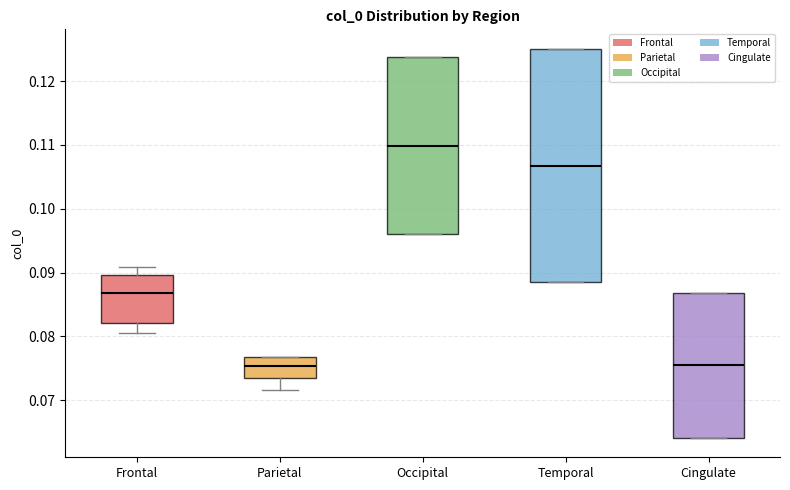

Reading left to right, read every box against the y-axis: the position of its median line, the range the box covers, and the ends of its whiskers. The values are not printed on the chart, so give them approximately, as read against the axis.

Frontal: median 0.087, box 0.082 to 0.090, whiskers 0.081 to 0.091
Parietal: median 0.075, box 0.073 to 0.077, whiskers 0.072 to 0.077
Occipital: median 0.110, box 0.096 to 0.124, whiskers 0.096 to 0.124
Temporal: median 0.107, box 0.088 to 0.125, whiskers 0.088 to 0.125
Cingulate: median 0.075, box 0.064 to 0.087, whiskers 0.064 to 0.087